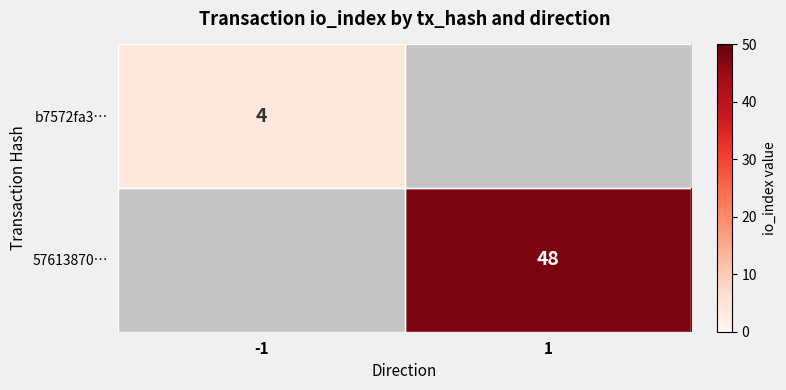

Which label corresponds to the largest value in the chart?

1